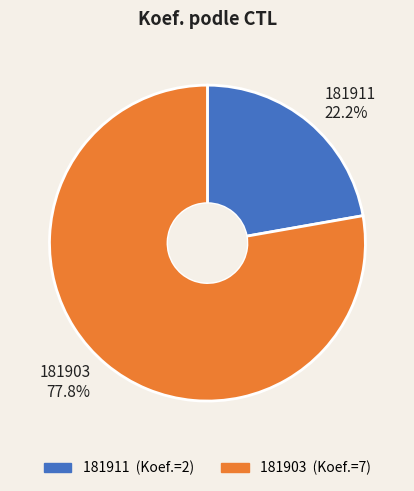

Between 181903 and 181911, which is larger?

181903